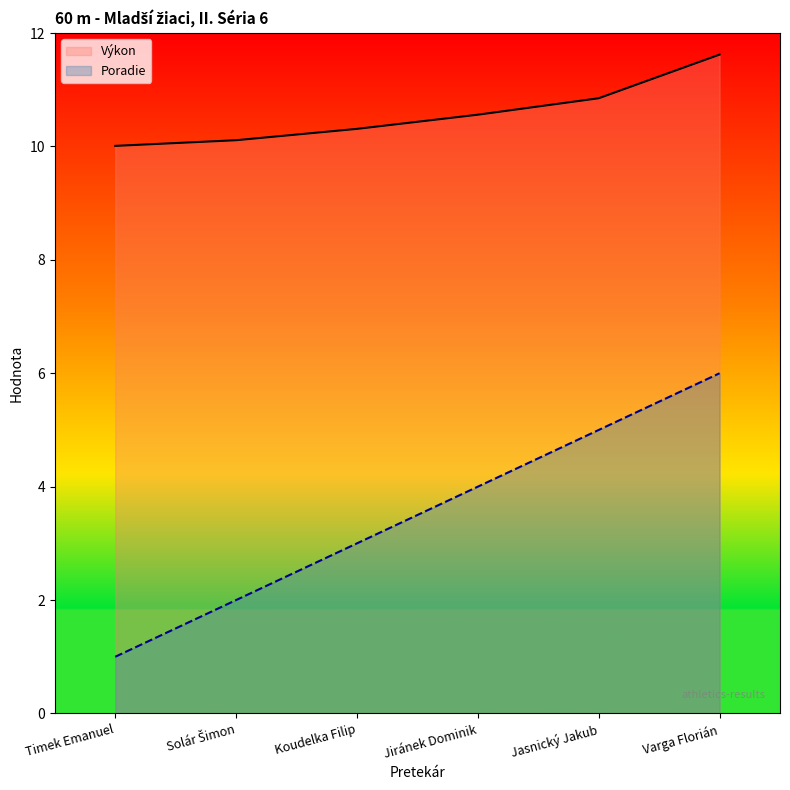

True or false: Výkon has more than 1 interior local peaks.

False